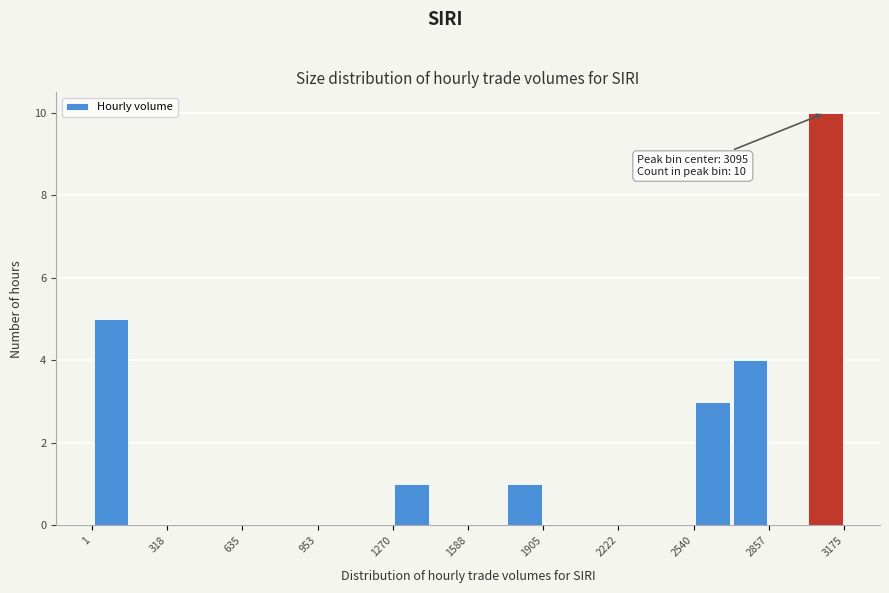

Read against the x-axis, roughly where is the centre of the tallest bar?

3100